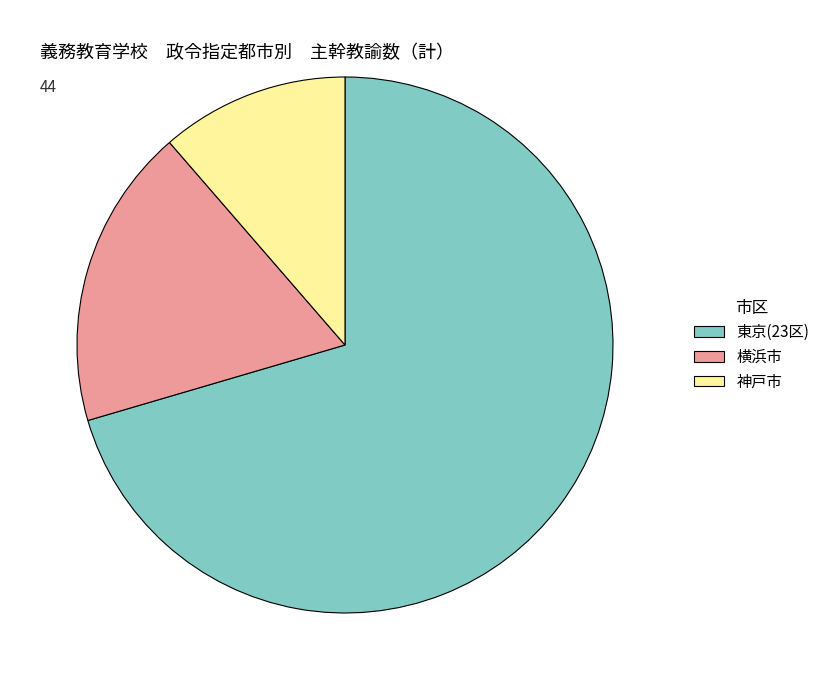

What is the majority slice?

東京(23区)